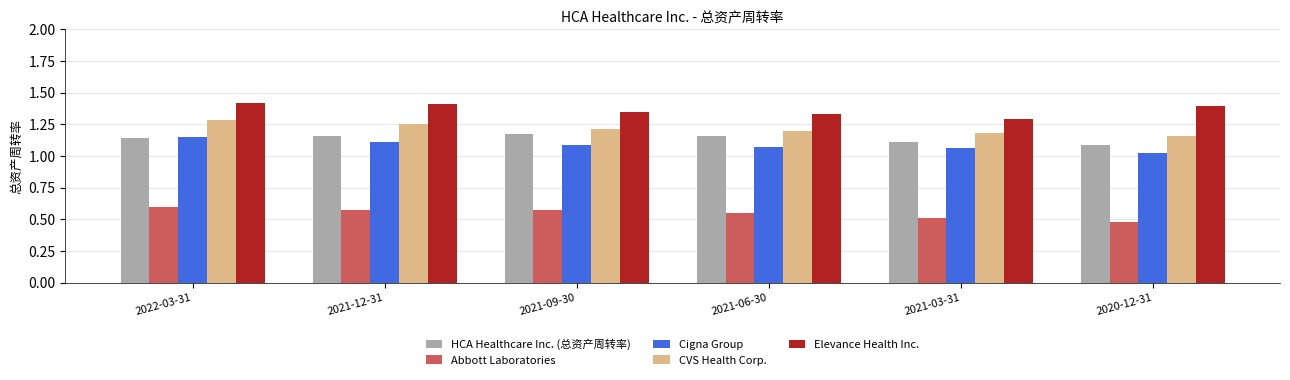

True or false: Elevance Health Inc. has a value of 1.3 at 2021-06-30.

True